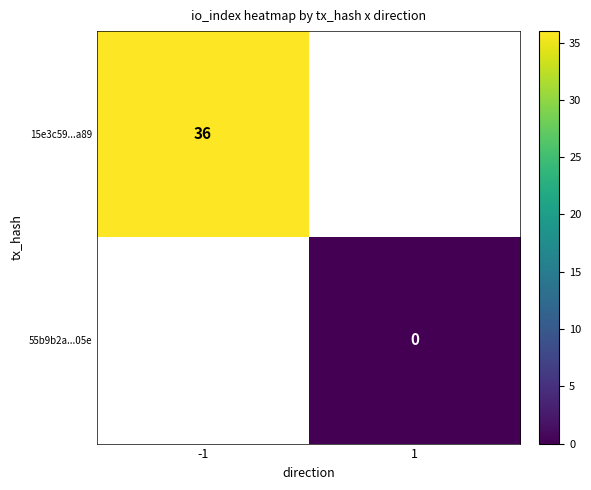

The value of 15e3c59...a89 at -1 is 15. True or false?

False